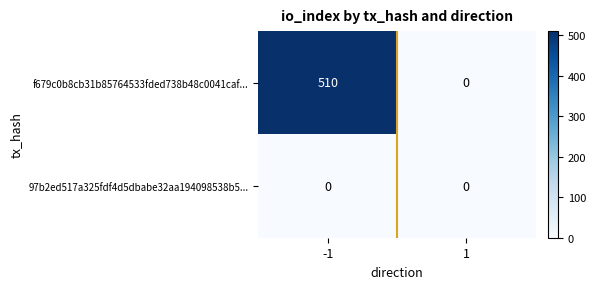

What is the maximum value shown in the chart?

510